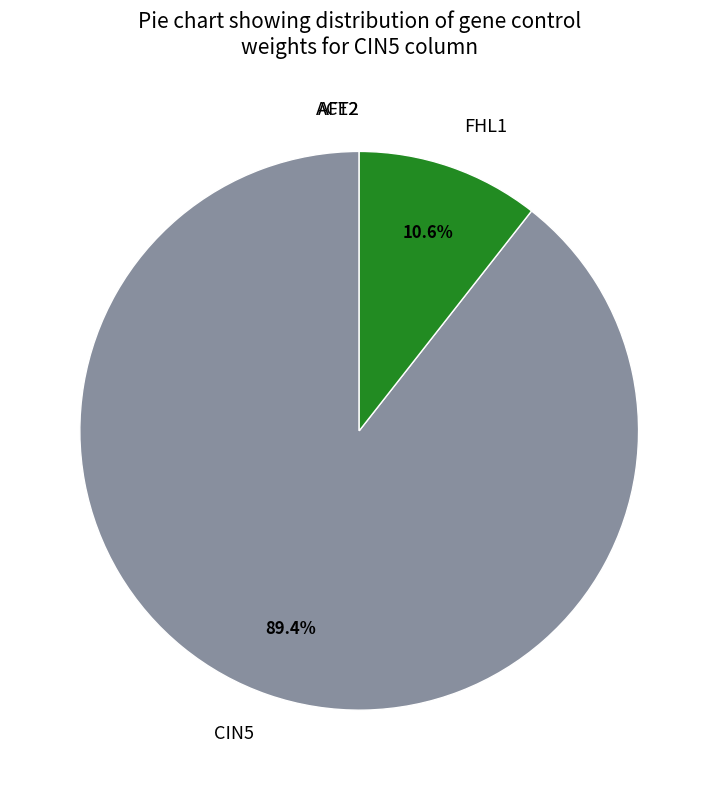

What portion of the pie excludes FHL1?

89.4%